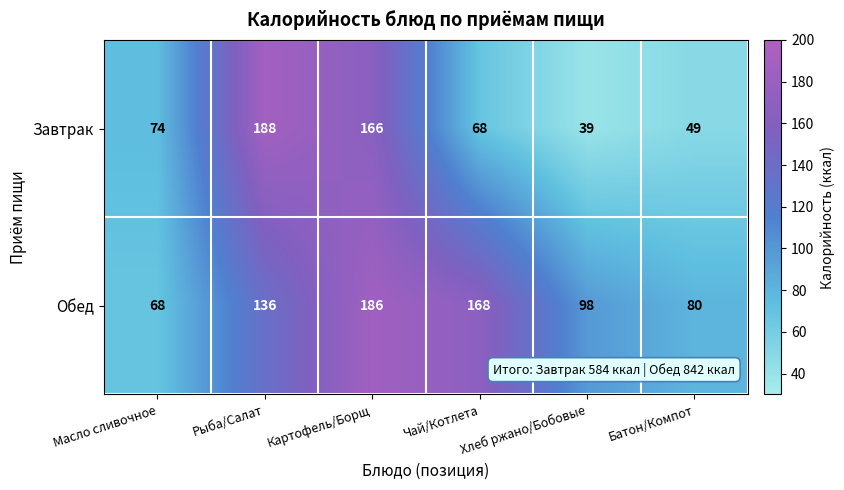

Rank the categories by Завтрак value from lowest to highest.

Хлеб ржано/Бобовые, Батон/Компот, Чай/Котлета, Масло сливочное, Картофель/Борщ, Рыба/Салат